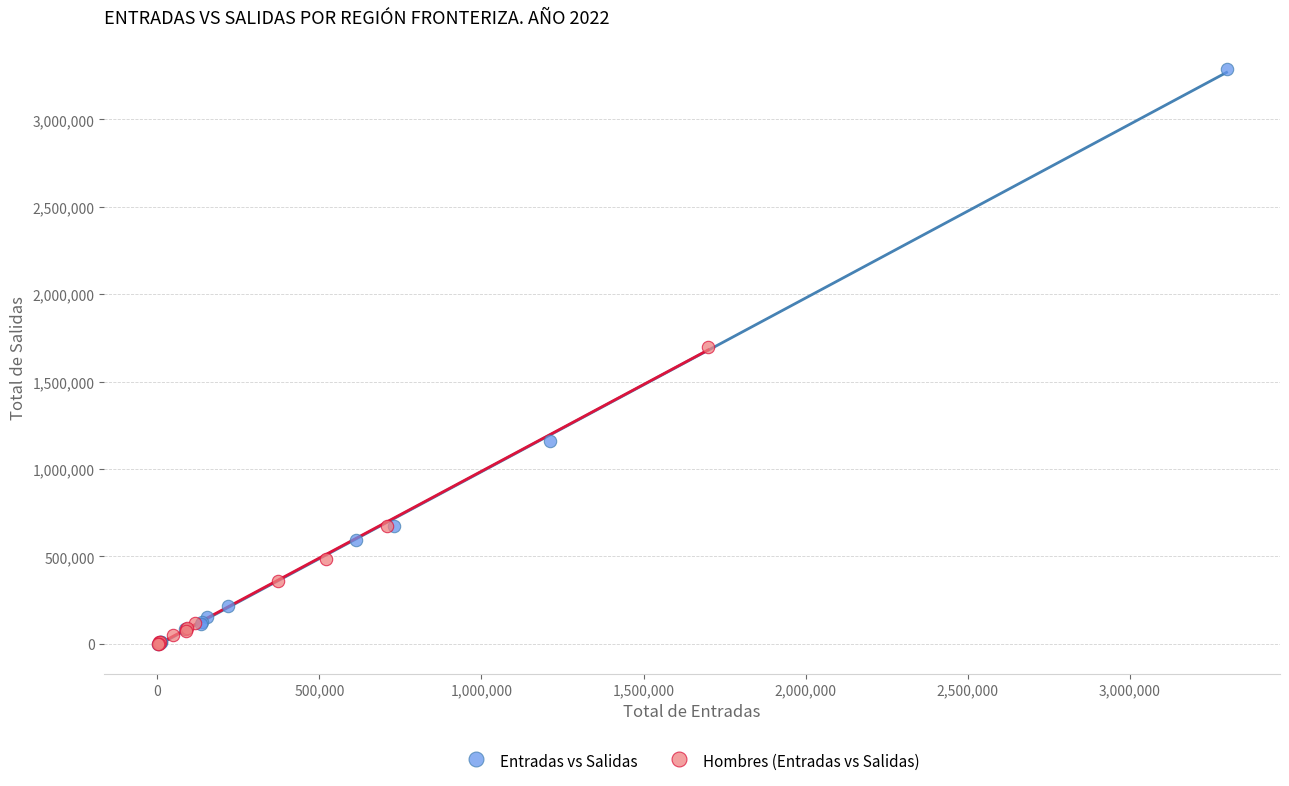

Which series has the widest spread of Y values?

Entradas vs Salidas